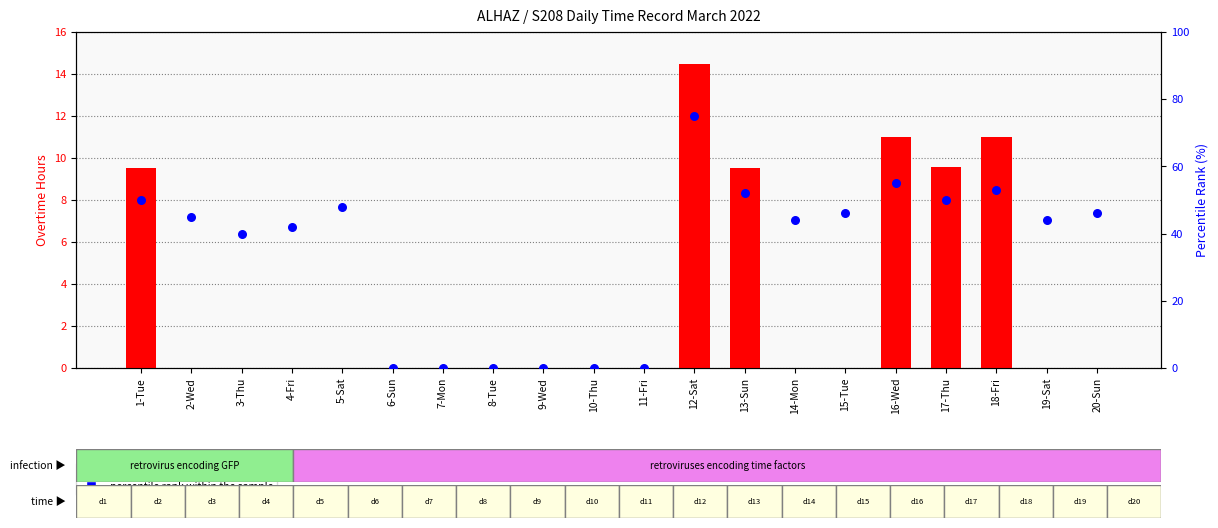

At which category is the sum across all series the highest?

12-Sat